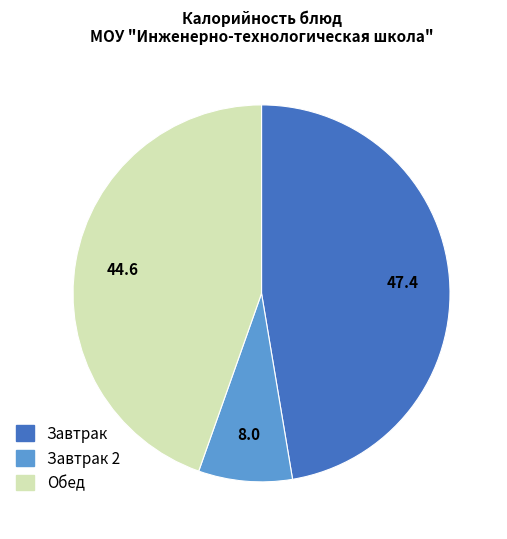

Does any single category account for the majority?

No